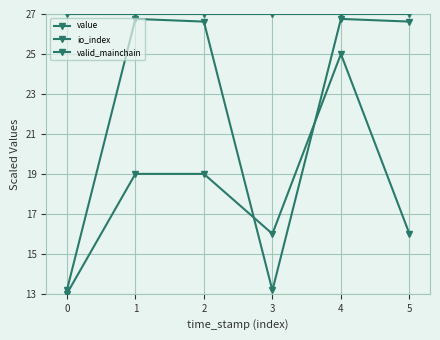

How many lines are shown in the chart?

3